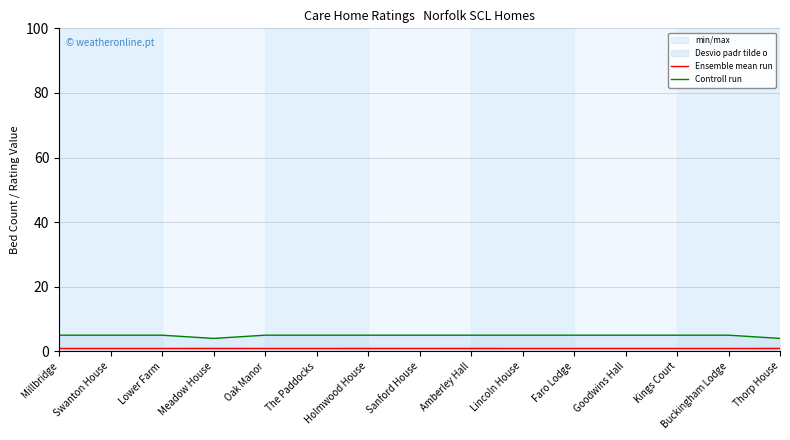

Is the value of Ensemble mean run at Lincoln House greater than the value of Controll run at Buckingham Lodge?

No